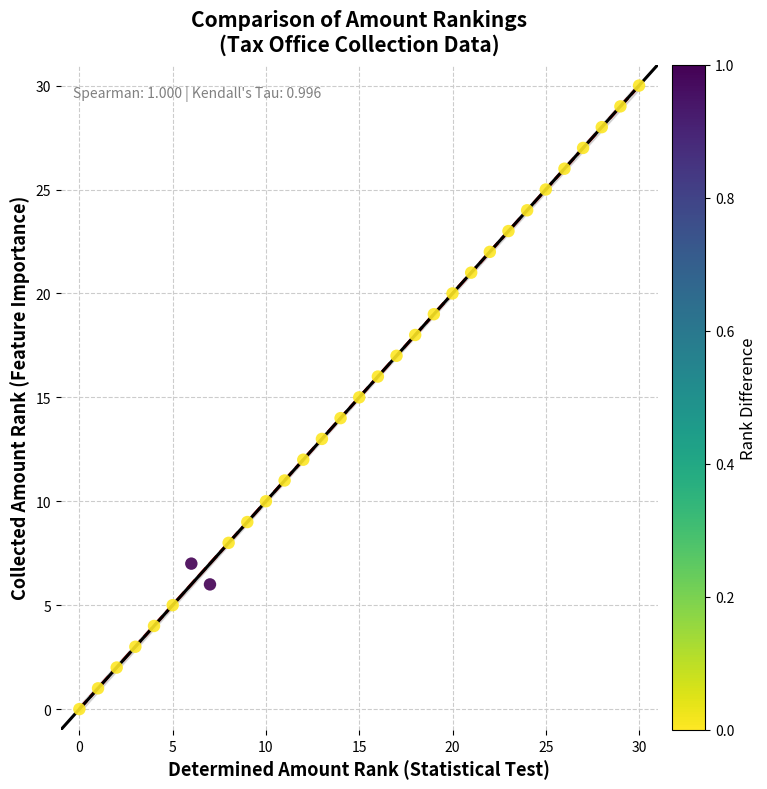

What is the range of X values (max minus min)?

30